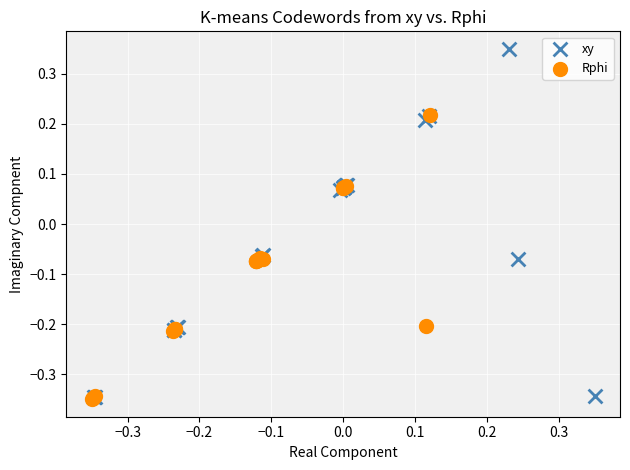

Which series contains the highest Y value?

xy